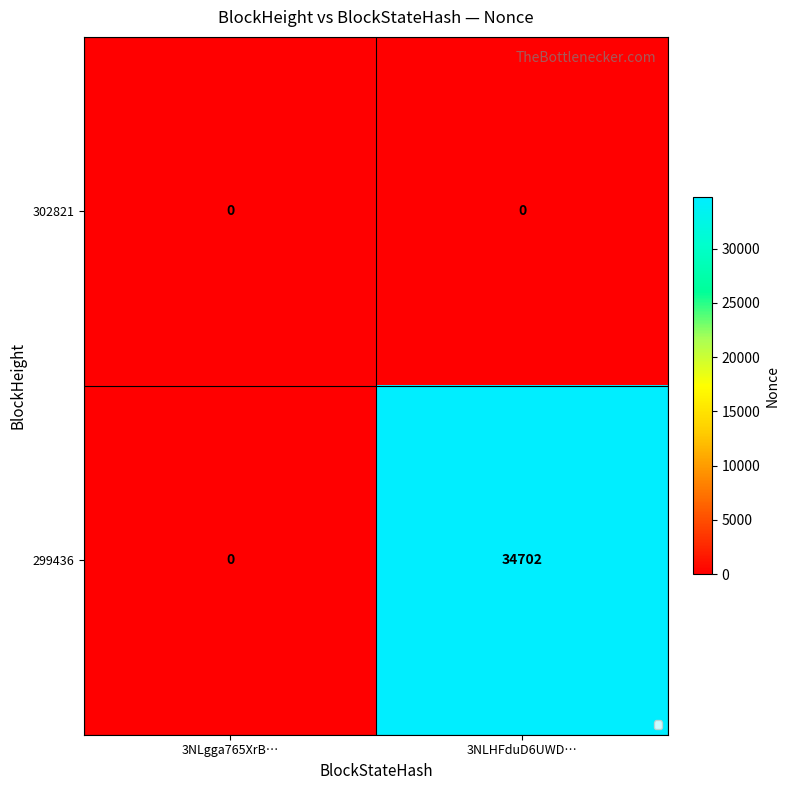

Reading left to right, transcribe all the data shown in this chart.

302821: 0	0
299436: 0	34702